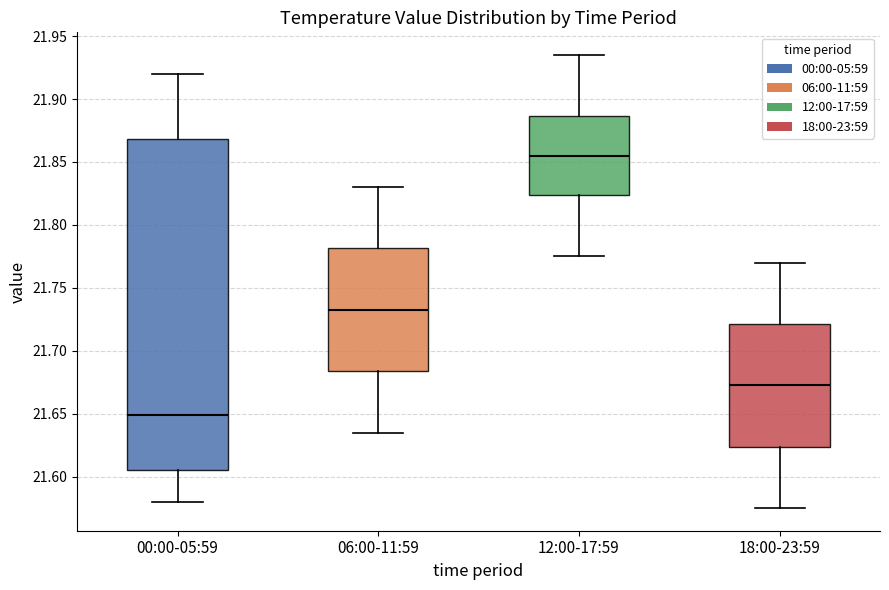

Which box is the tallest, from its lower edge to its upper edge?

00:00-05:59